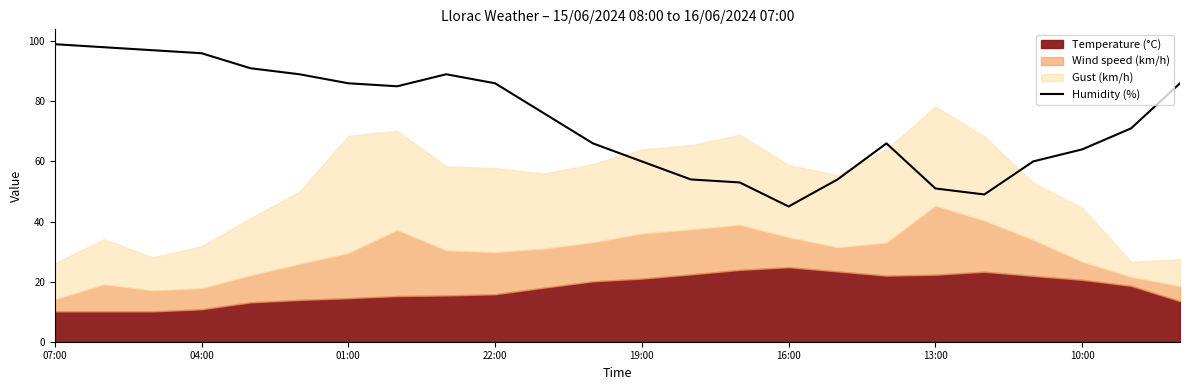

What is the highest value of the Humidity (%) series?

99